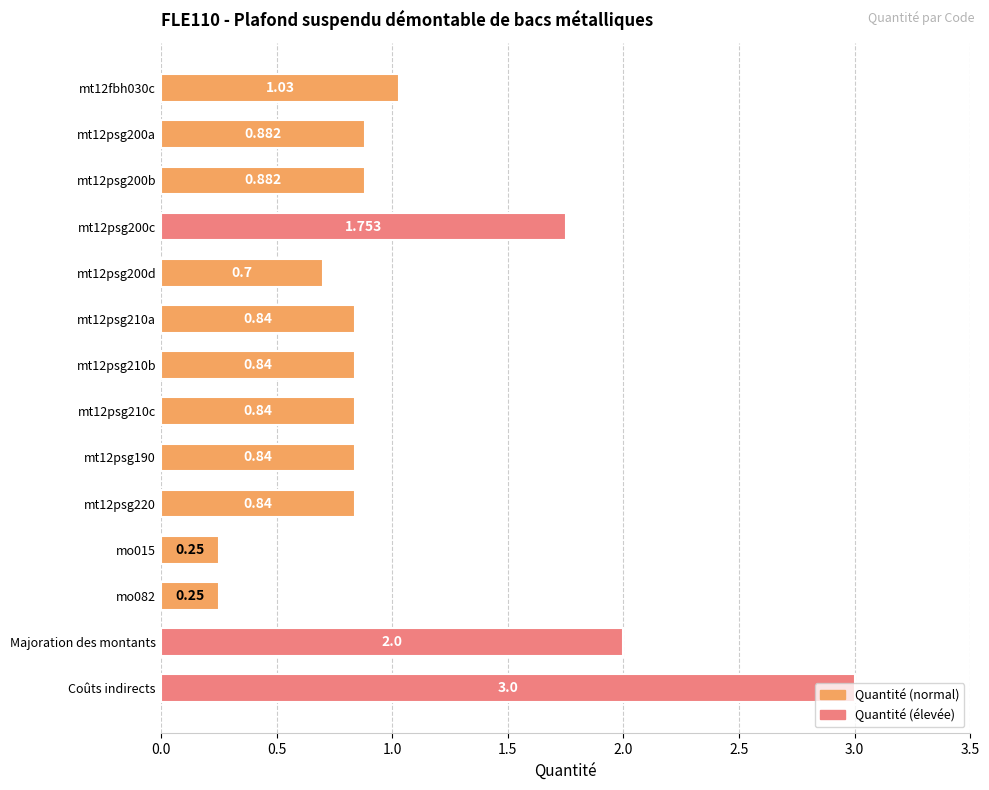

How many bars are there in total?

14